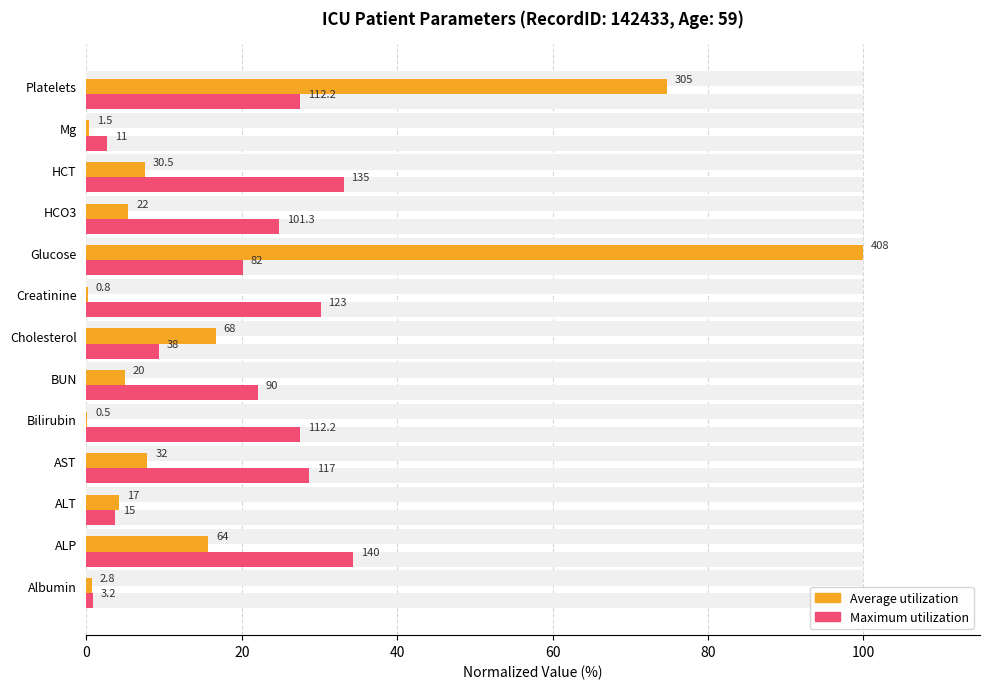

Which series has the largest total across all categories?

Maximum utilization